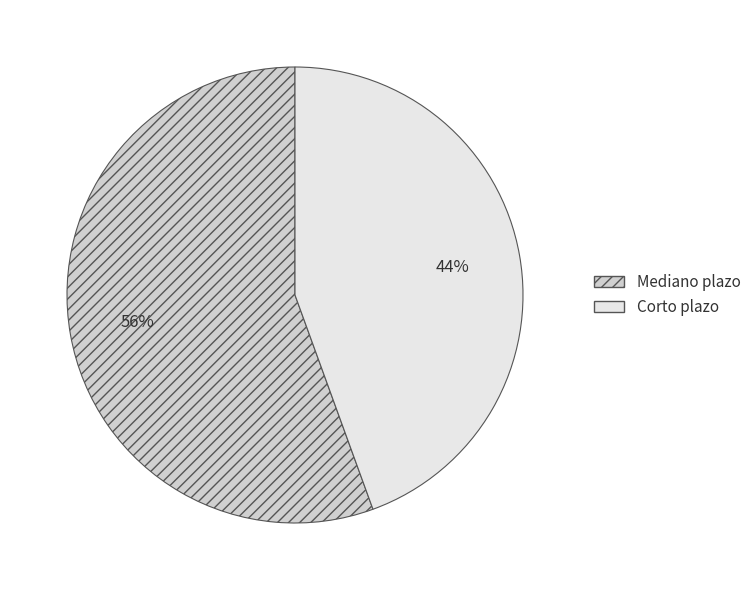

Is it true that Mediano plazo is 64% of the pie?

False